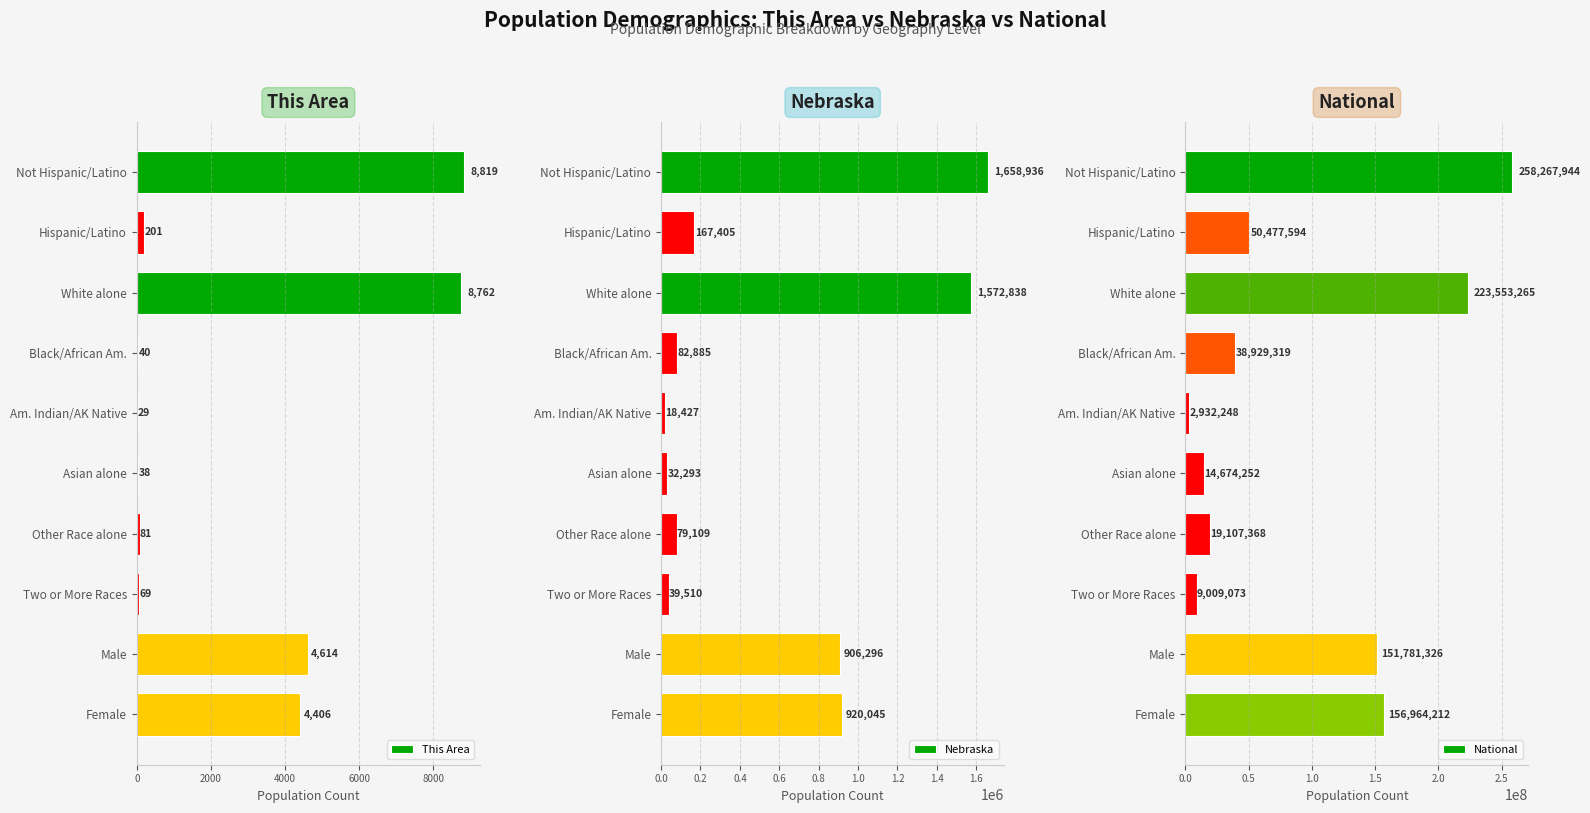

What is the difference between the second highest and minimum values in the This Area series?

8733